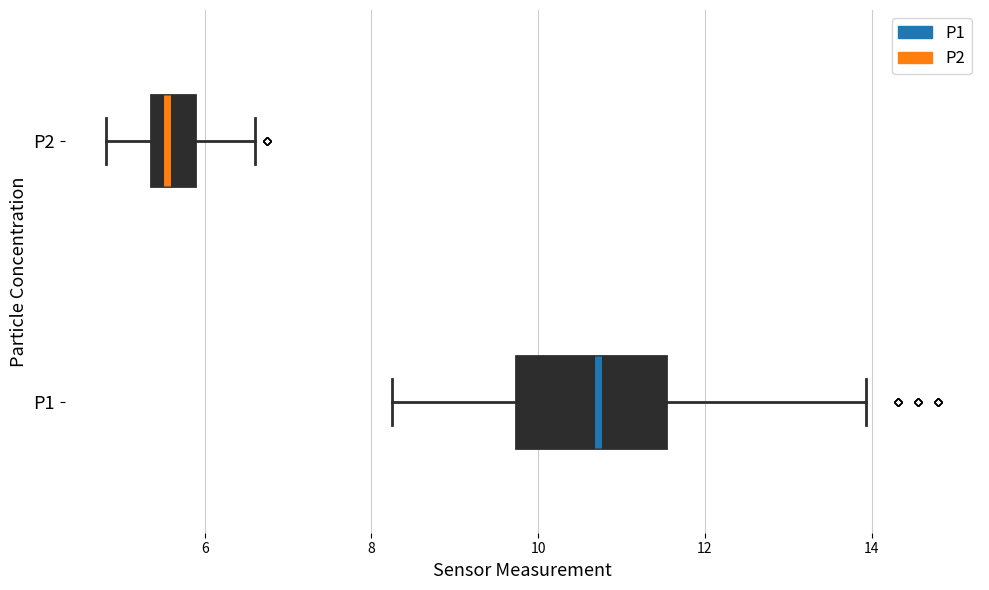

Where is the right edge of the box for P2 on the x-axis? The values are not printed on the chart, so give them approximately, as read against the axis.

5.8